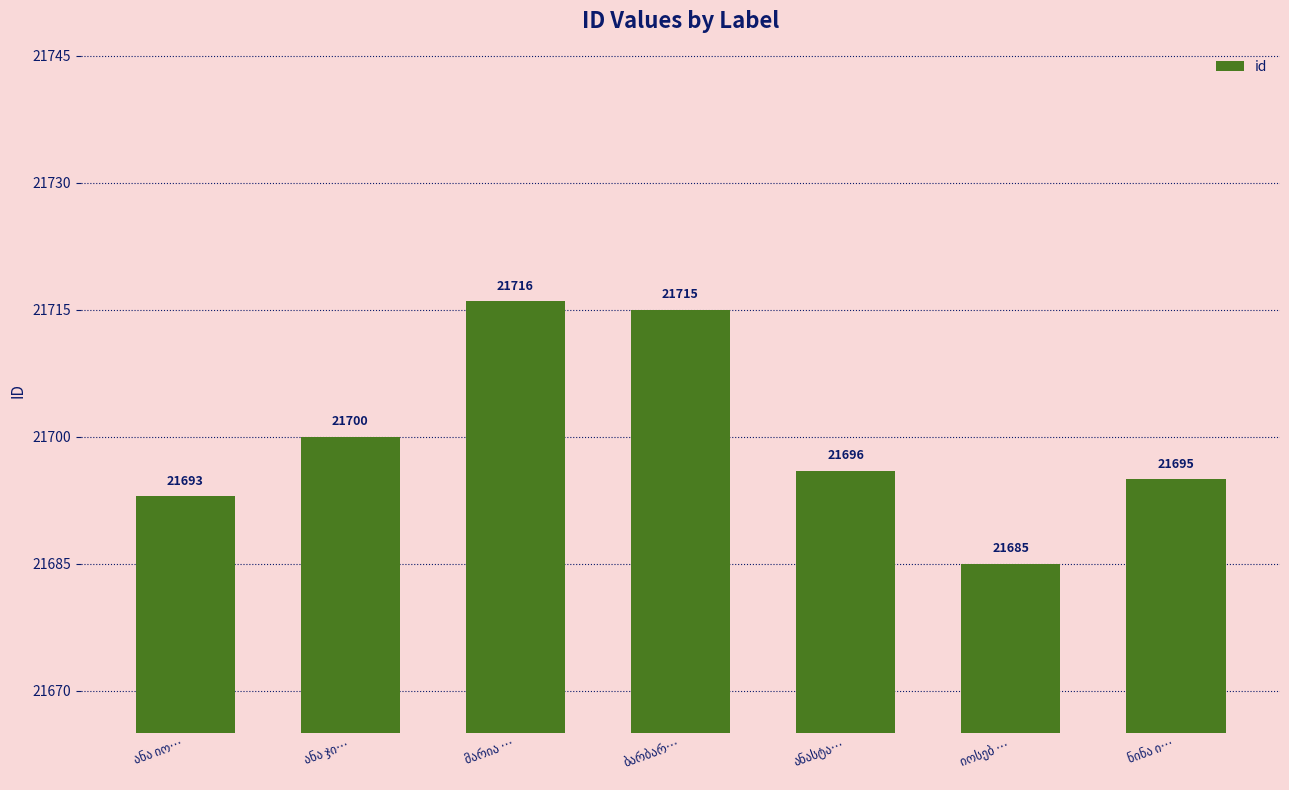

Reading left to right, extract all data points from this chart.

21693	21700	21716	21715	21696	21685	21695